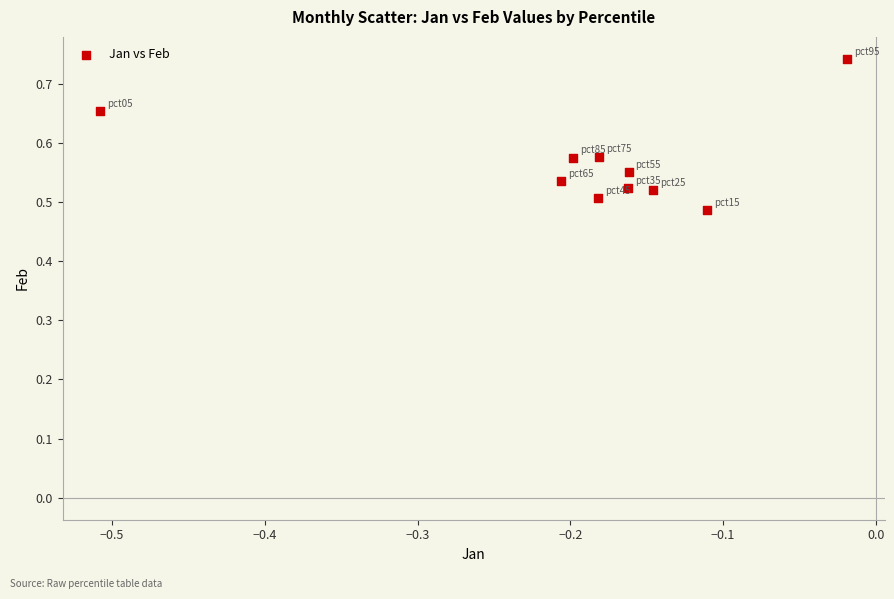

What is the range of Y values (max minus min)?

0.3